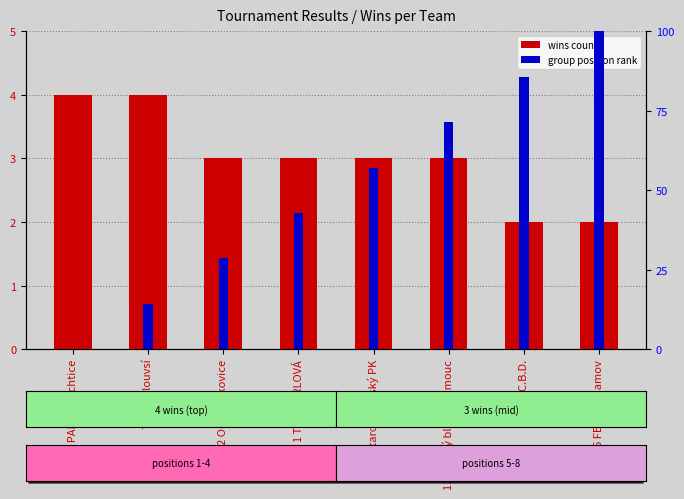

Is it true that wins count equals 5.1 at 2 Orel Řečkovice?

False